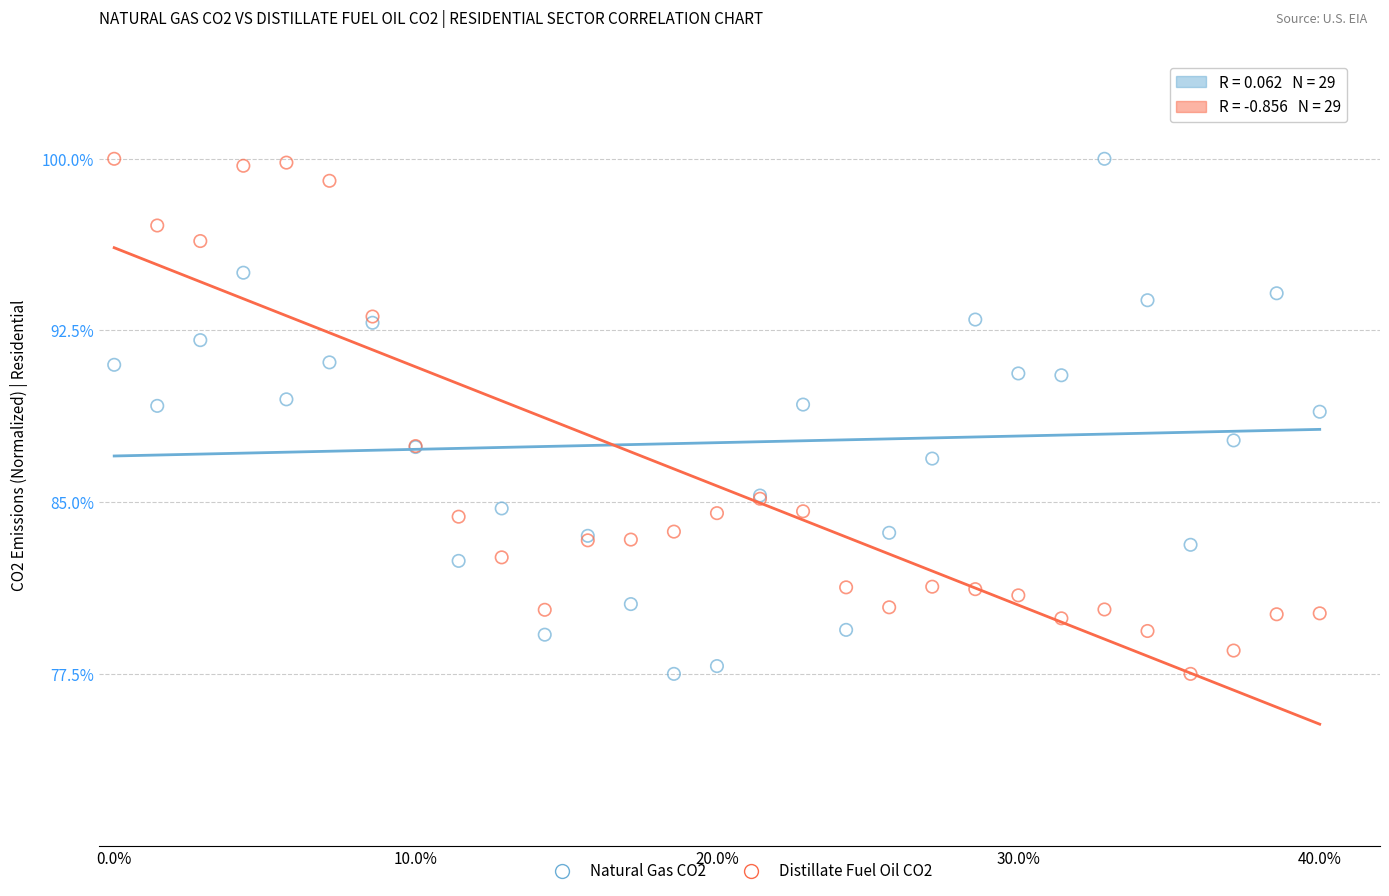

What are all the series names shown in the legend?

Natural Gas CO2, Distillate Fuel Oil CO2